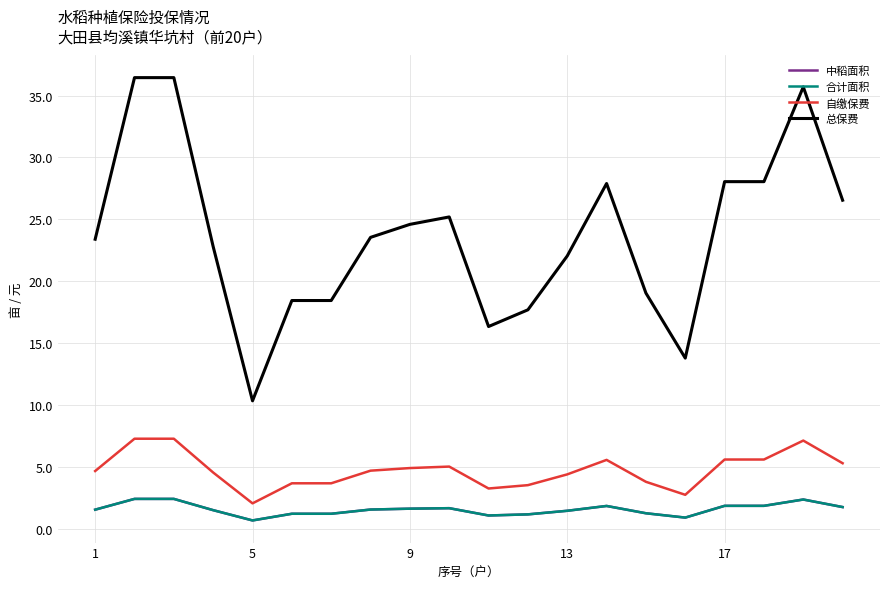

What is the sum of all 总保费 values?

474.9